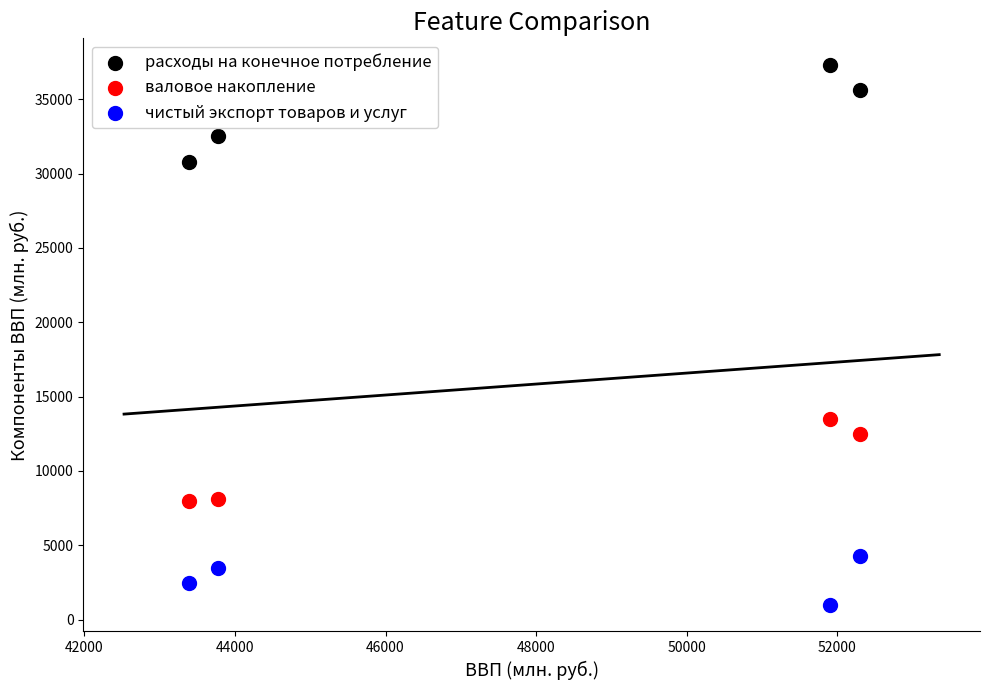

What are all the series names shown in the legend?

расходы на конечное потребление, валовое накопление, чистый экспорт товаров и услуг